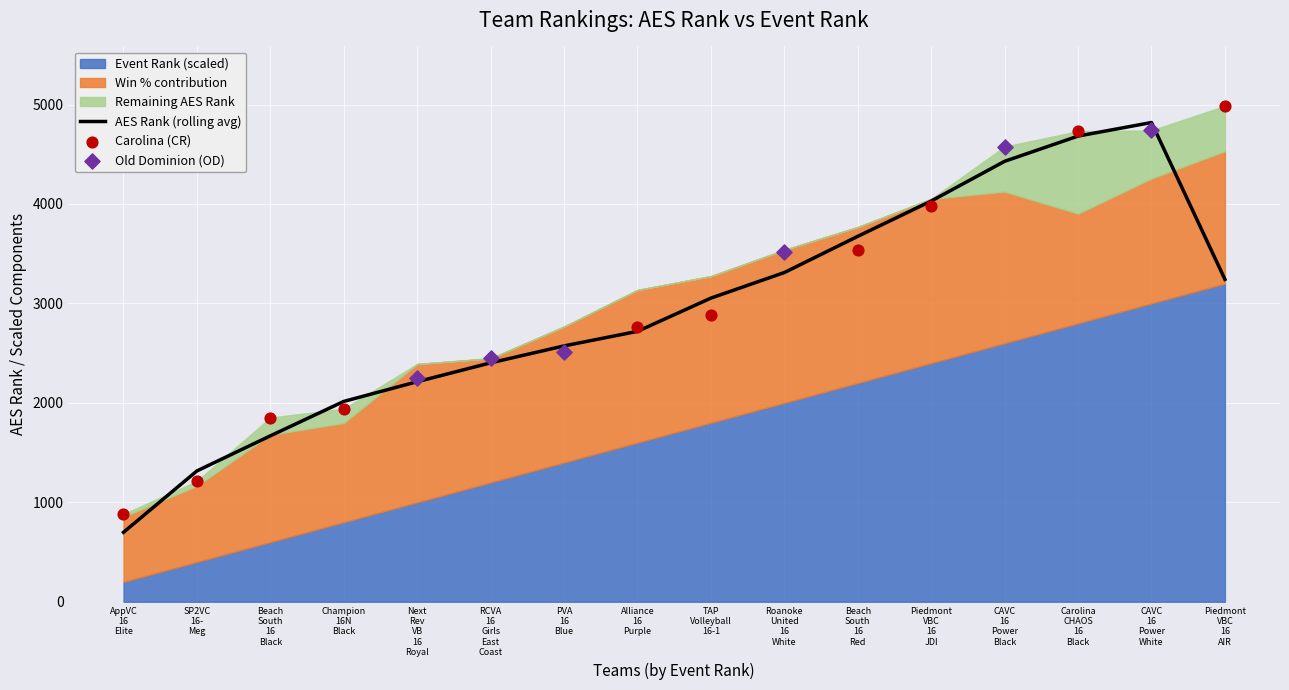

At which category is the sum across all series the highest?

Piedmont VBC 16 AIR